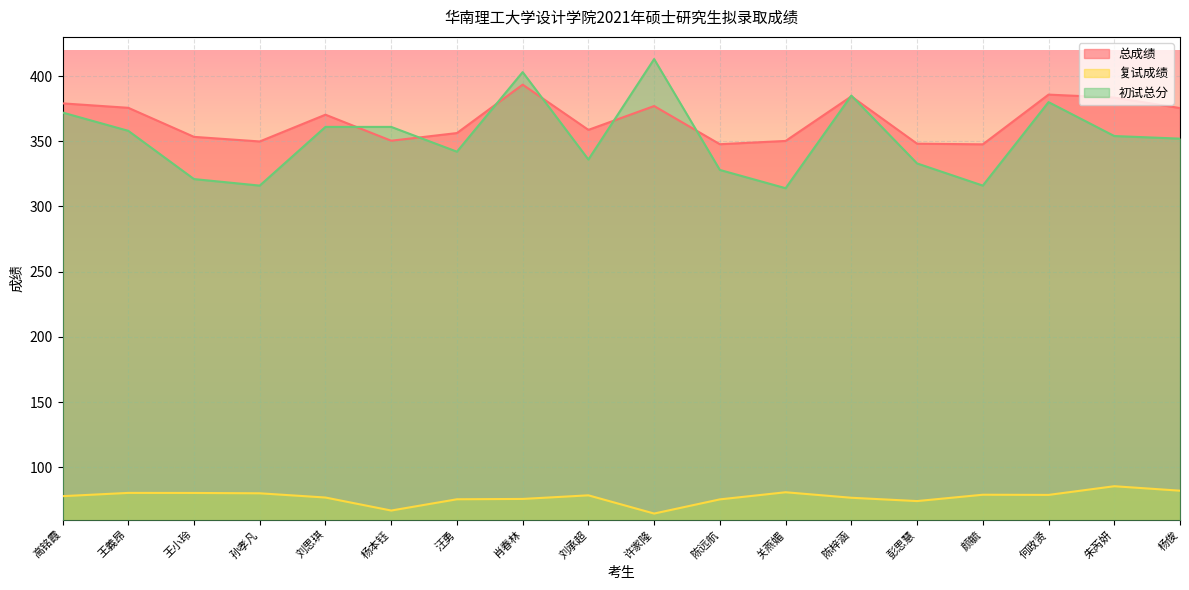

After their last crossing, which series has the higher values: 初试总分 or 总成绩?

总成绩